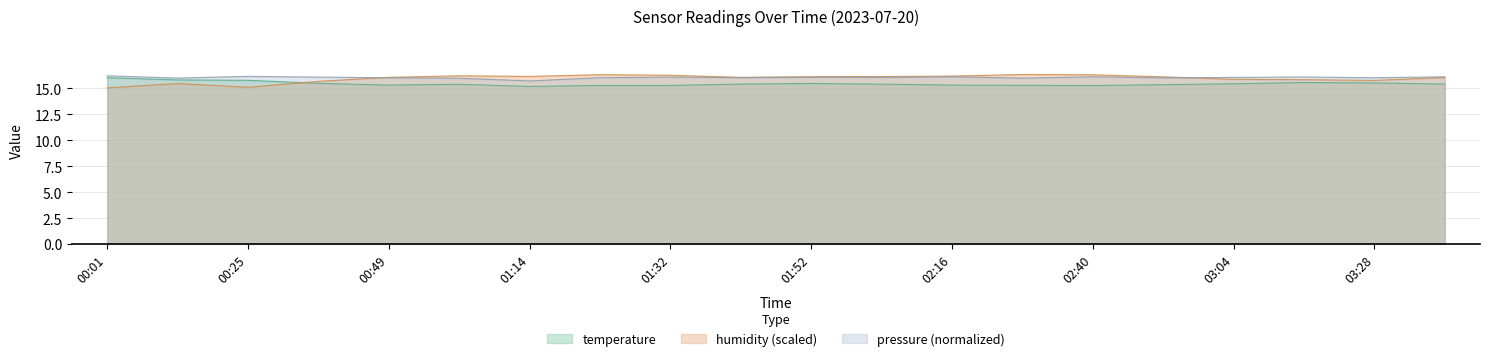

What is the spread (max minus min) of values at 01:01?

0.8